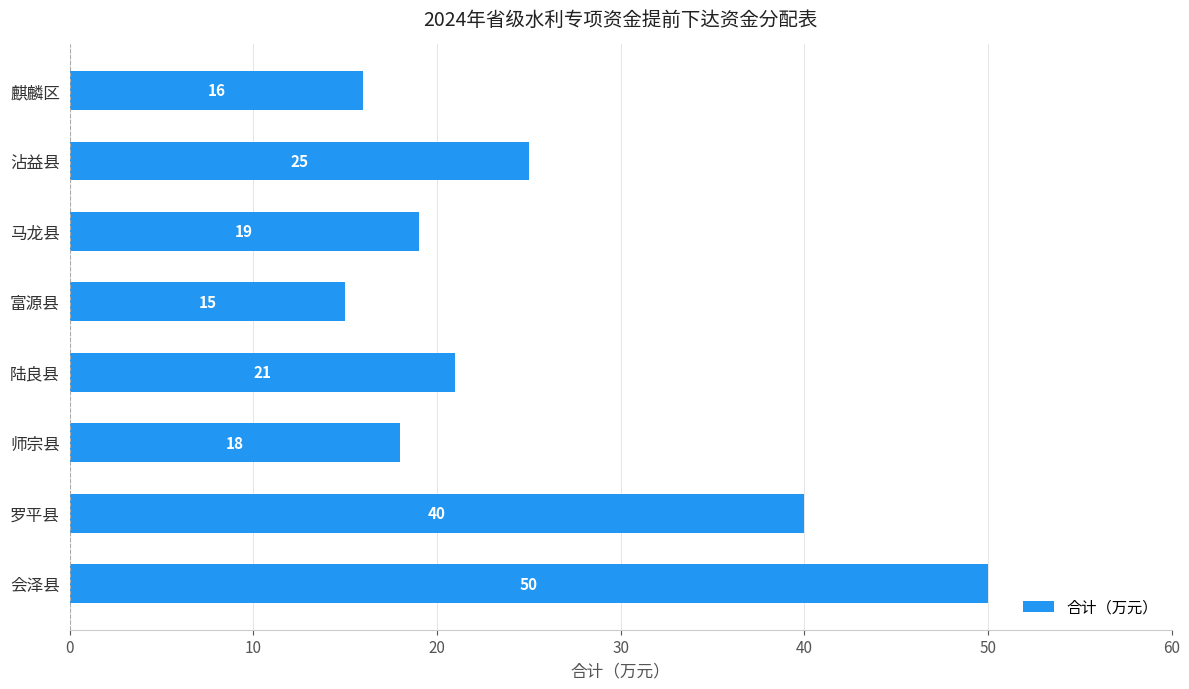

What is the label of the 6th bar from the bottom?

马龙县